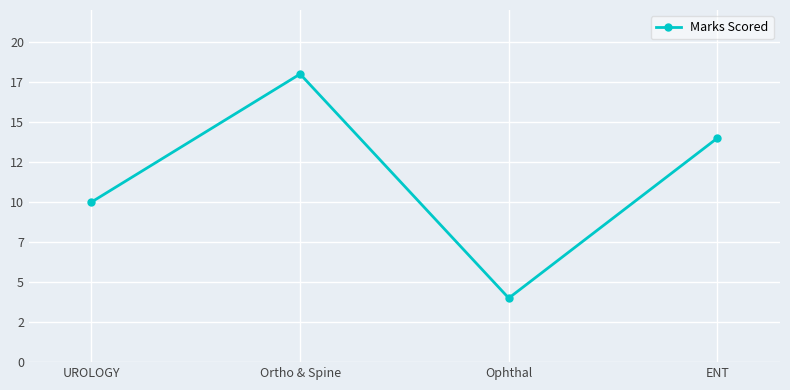

What is the label of the 2nd point from the right?

Ophthal